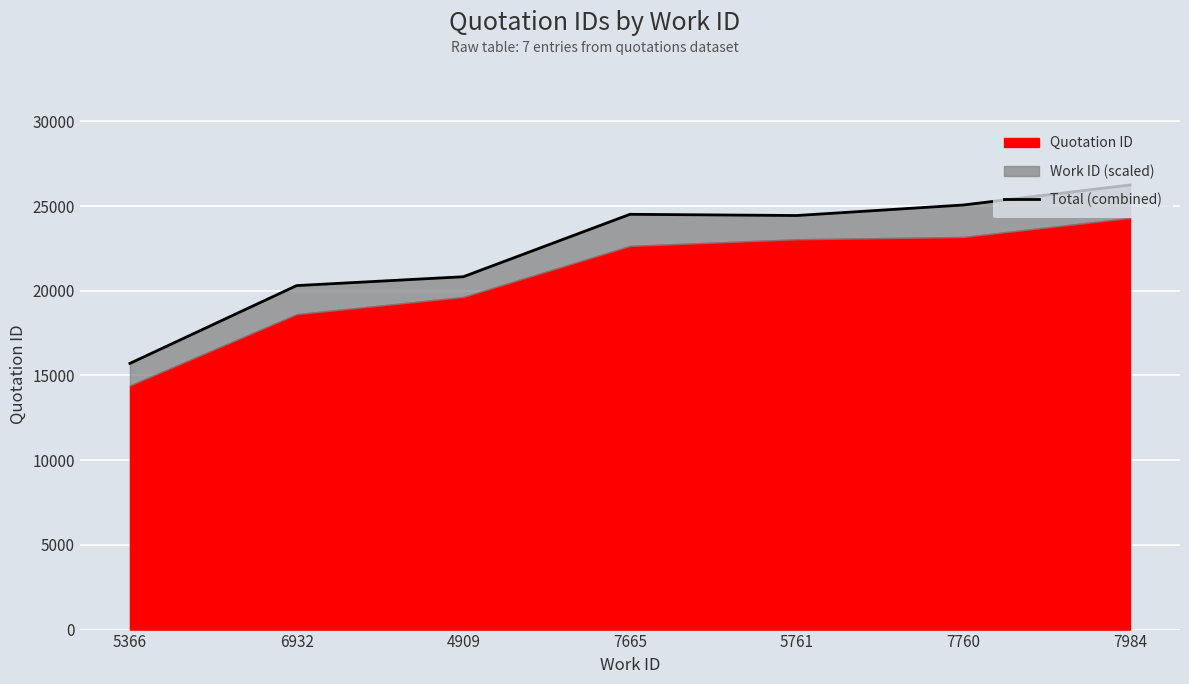

Rank the categories by value from highest to lowest.

7984, 7760, 7665, 5761, 4909, 6932, 5366